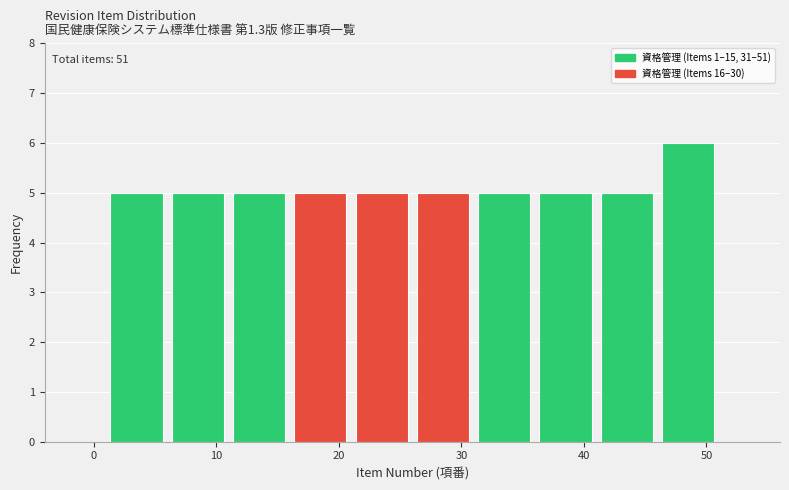

Over which range of the x-axis is the bar tallest?

46 to 51